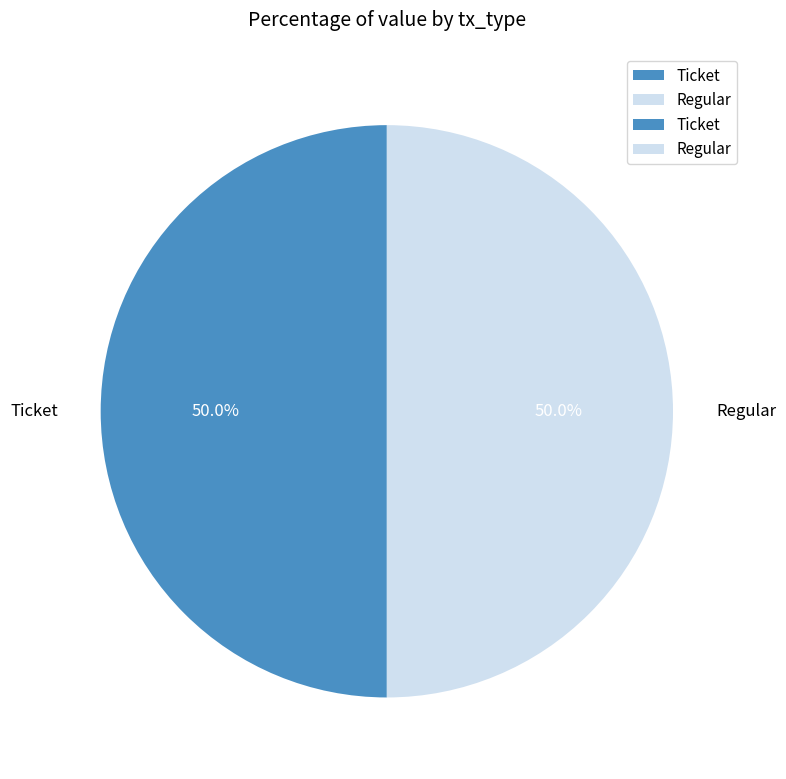

Approximately how many times larger is the value at Regular compared to Ticket?

1.0